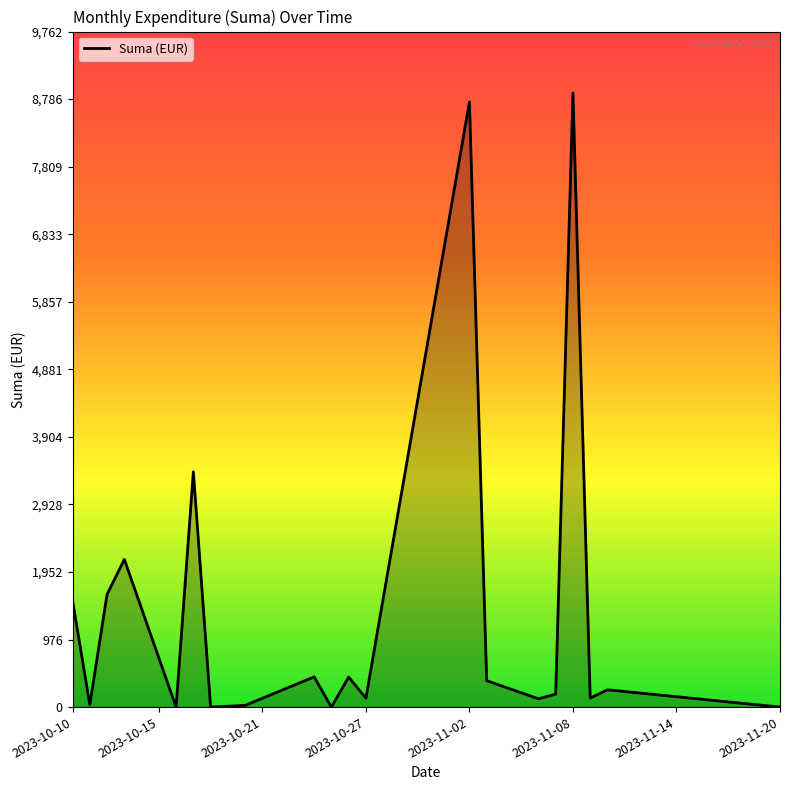

Is it true that the value at 2023-11-02 is 8744.4?

True